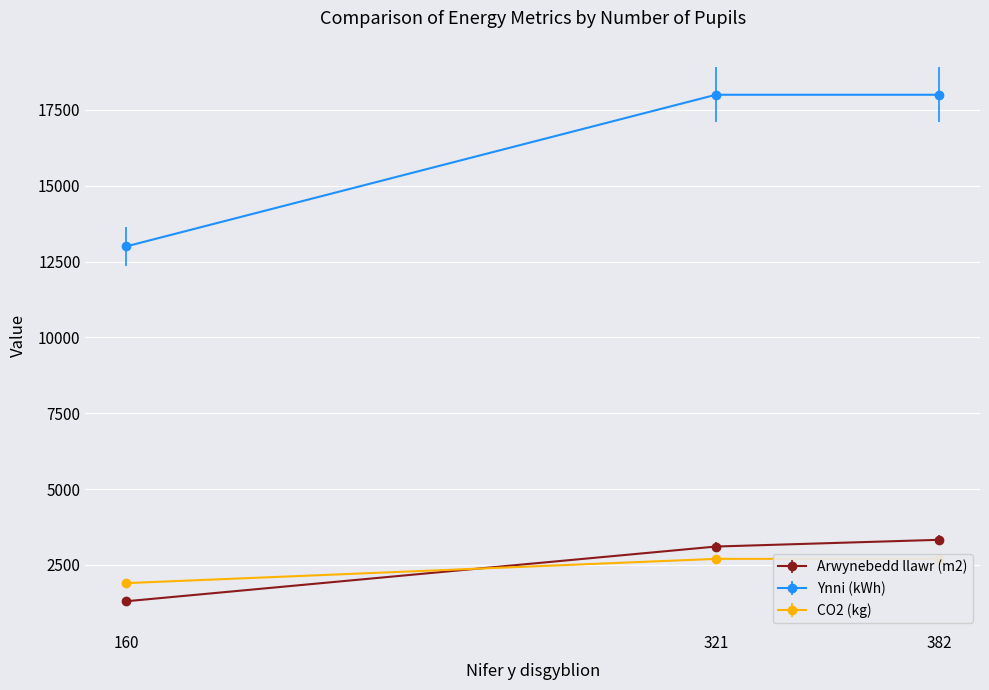

Reading right to left, transcribe all the data shown in this chart.

Arwynebedd llawr (m2): 3328	3106	1302
Ynni (kWh): 18000	18000	13000
CO2 (kg): 2700	2700	1900